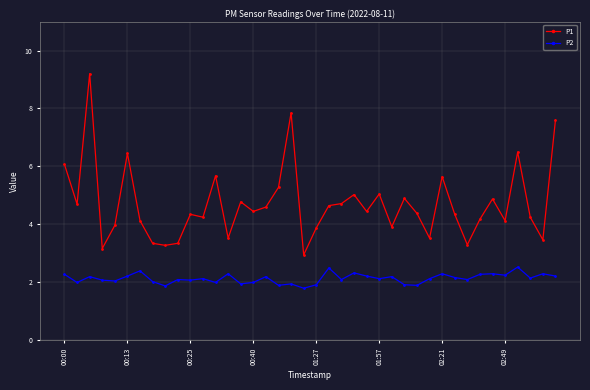

What are all the series names shown in the legend?

P1, P2